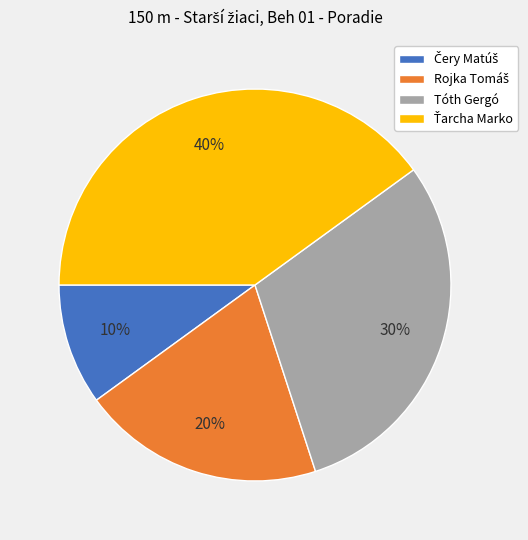

To the nearest percent, what is the difference between the largest and smallest slice percentages?

30%